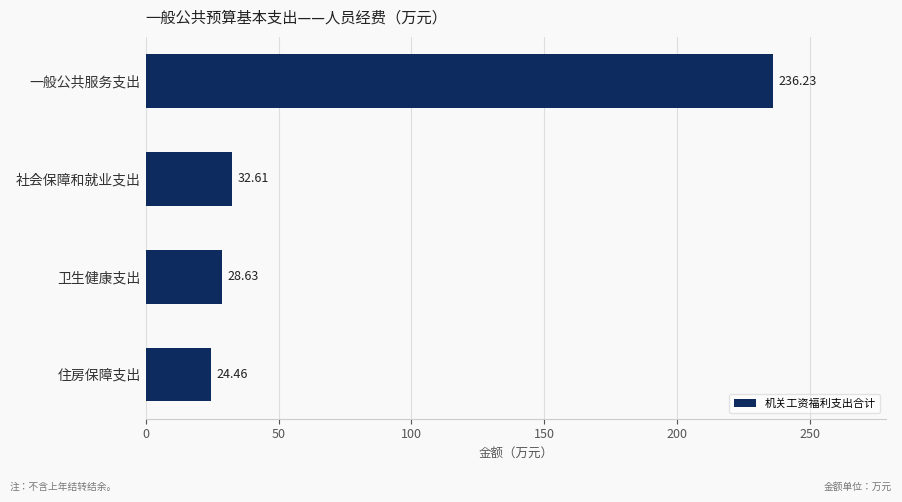

How many values are below 32?

2